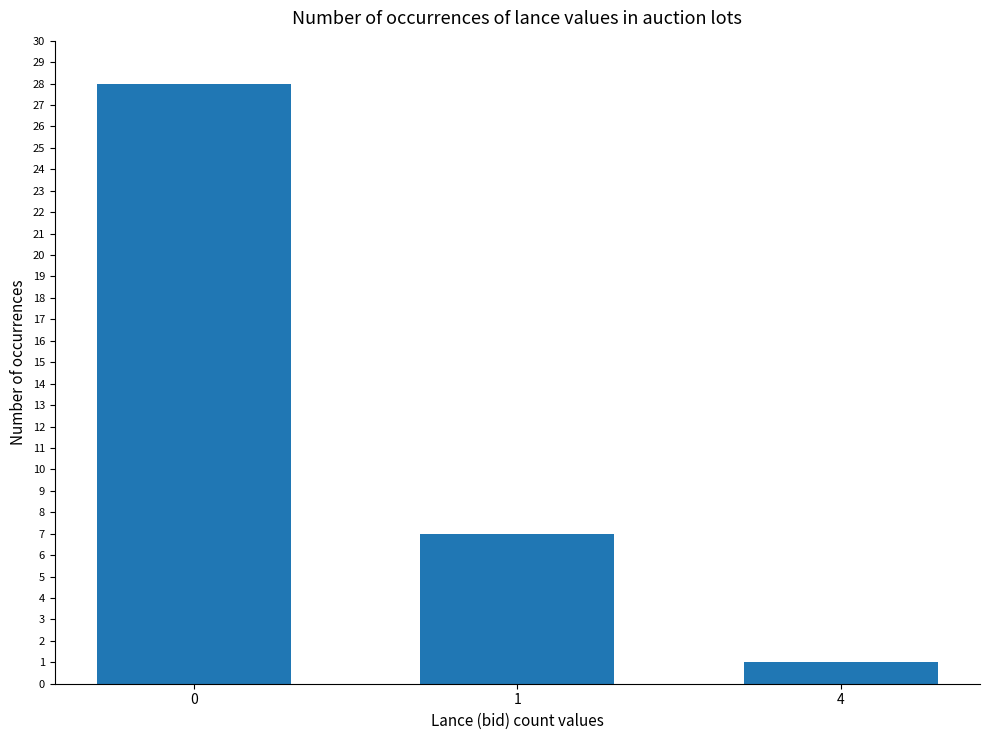

What is the minimum value shown in the chart?

1